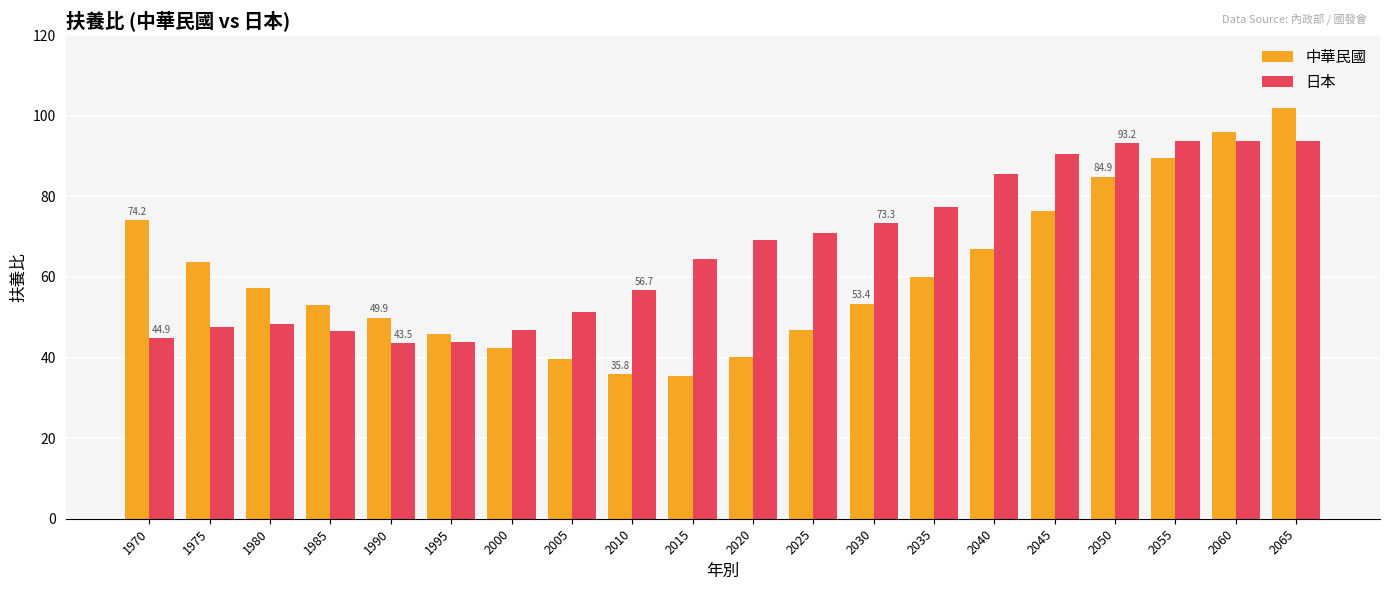

At 2045, list the series in order from largest to smallest.

日本, 中華民國